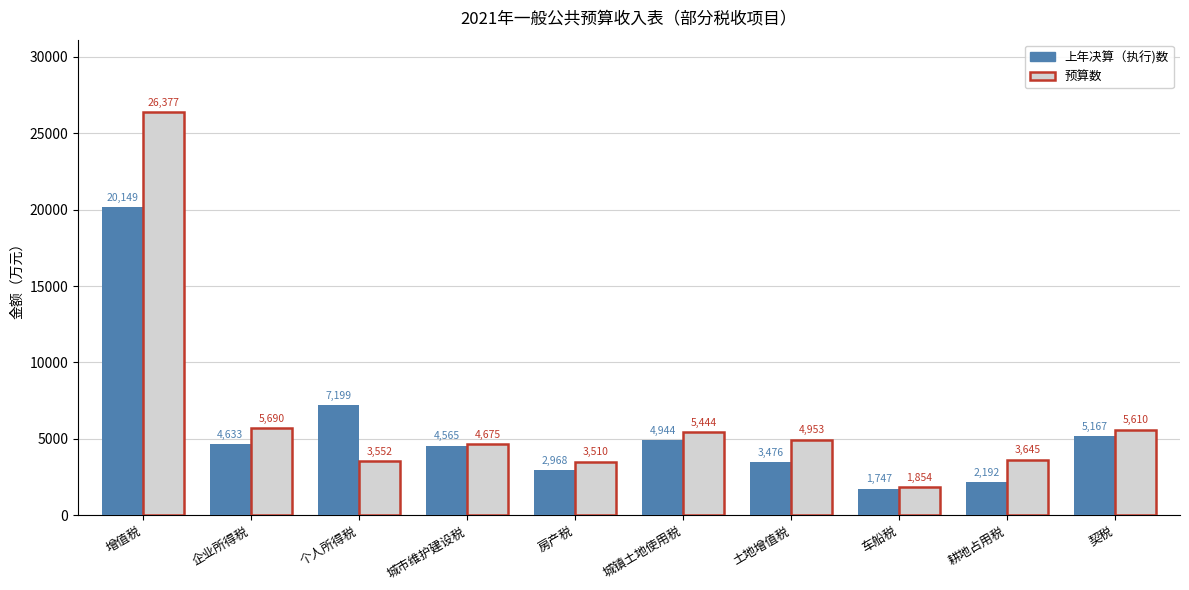

At which category is the sum across all series the highest?

增值税